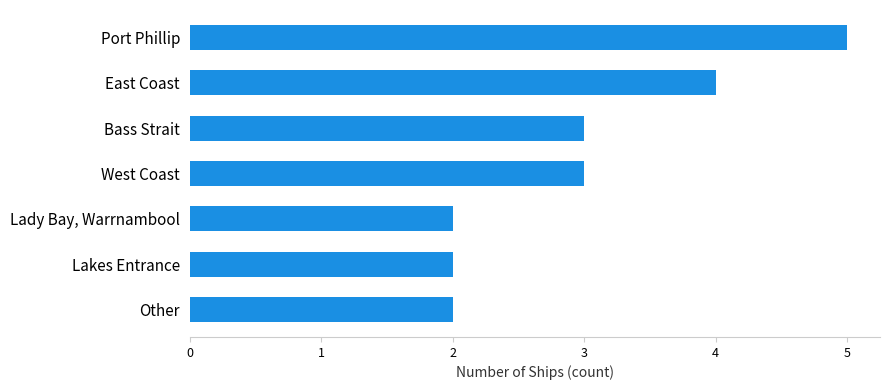

Reading bottom to top, extract all data points from this chart.

Other=2	Lakes Entrance=2	Lady Bay, Warrnambool=2	West Coast=3	Bass Strait=3	East Coast=4	Port Phillip=5